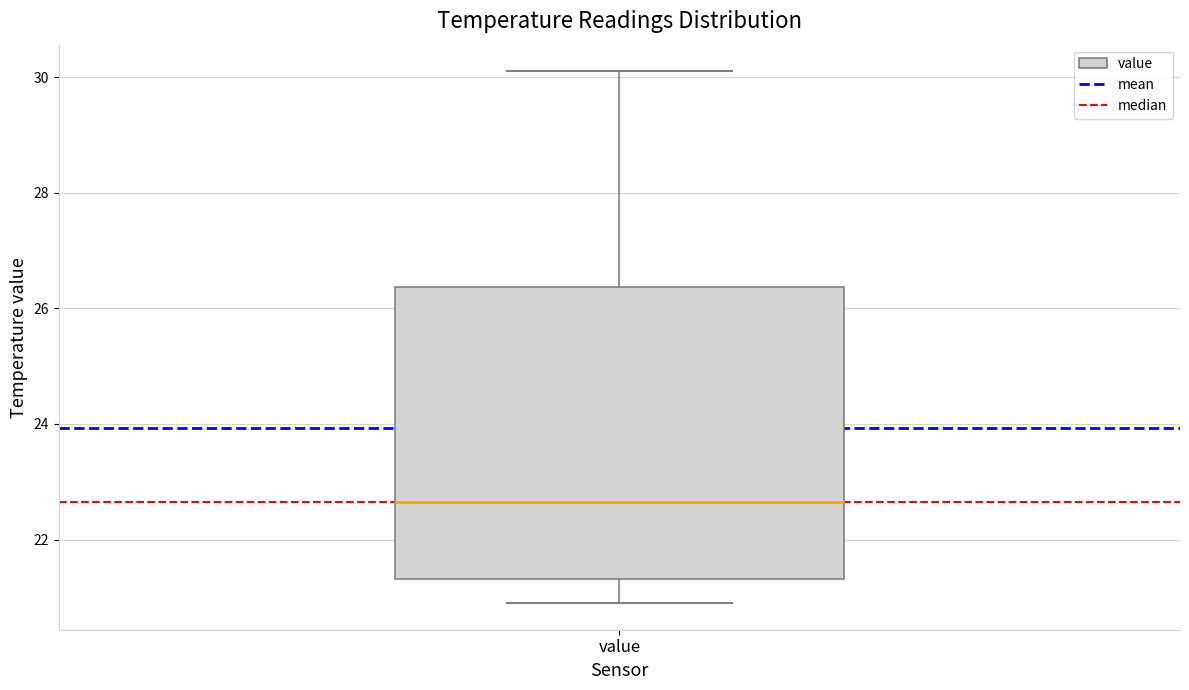

Transcribe this box plot: give where the median line is, the range the box spans, and where the two whiskers end, as read against the y-axis. The values are not printed on the chart, so give them approximately, as read against the axis.

median 22.6, box 21.4 to 26.4, whiskers 21.0 to 30.2